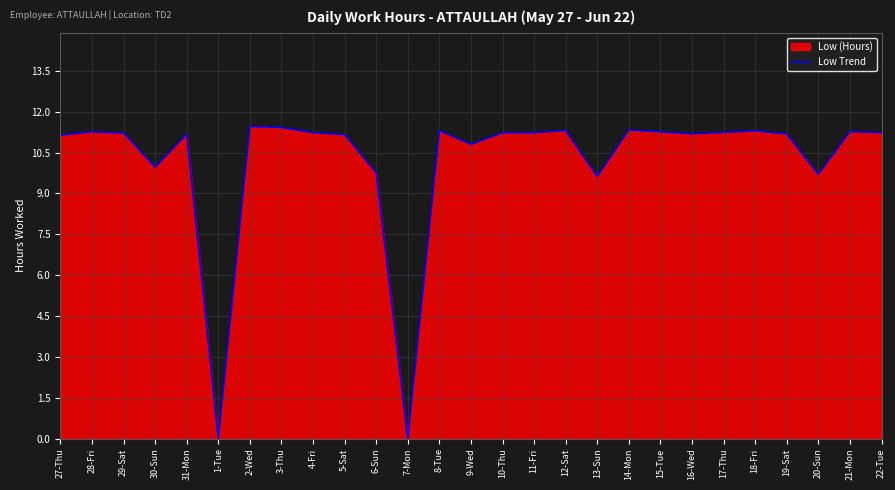

What position from the right is 31-Mon?

23